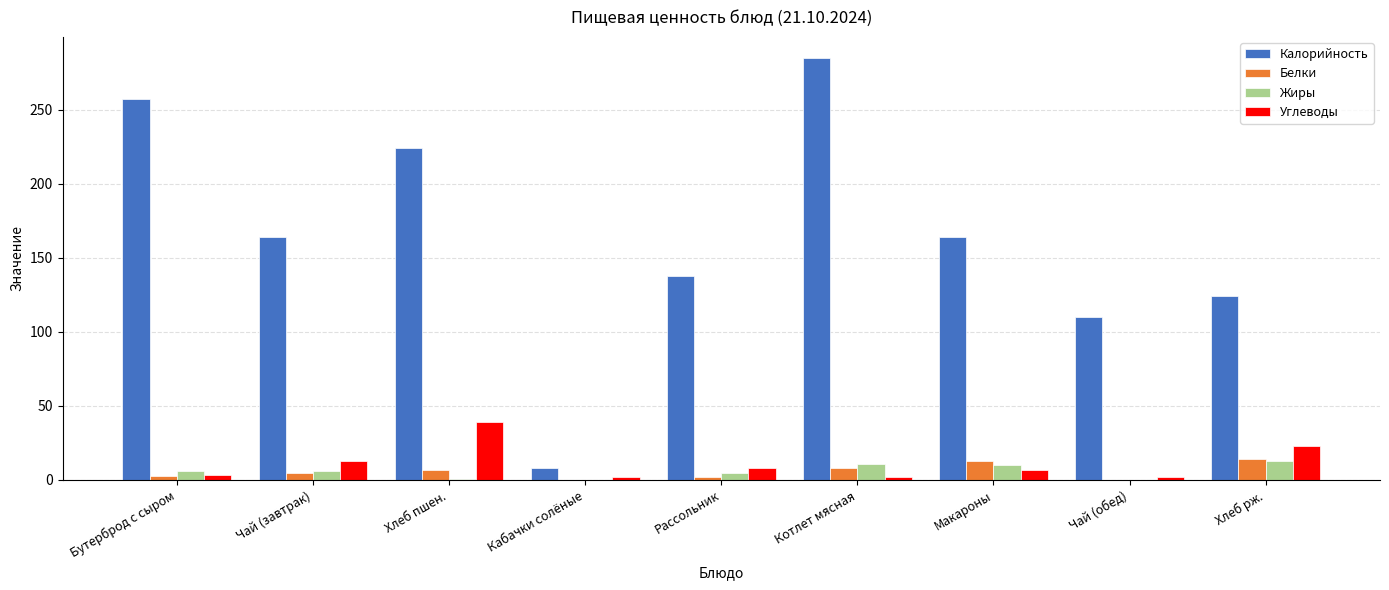

What is the greatest value displayed?

285.0